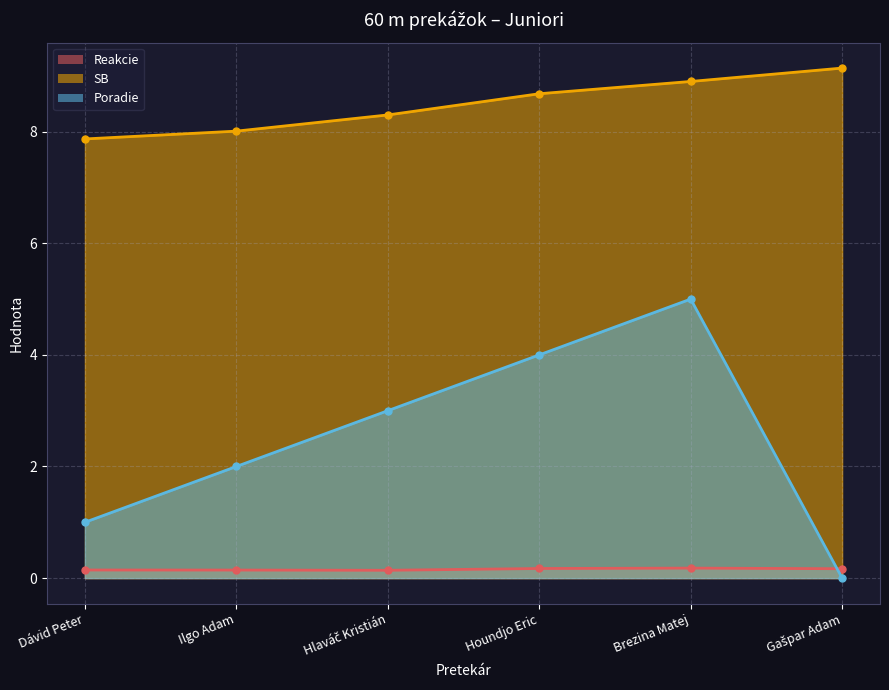

True or false: Poradie and SB cross at least once.

False